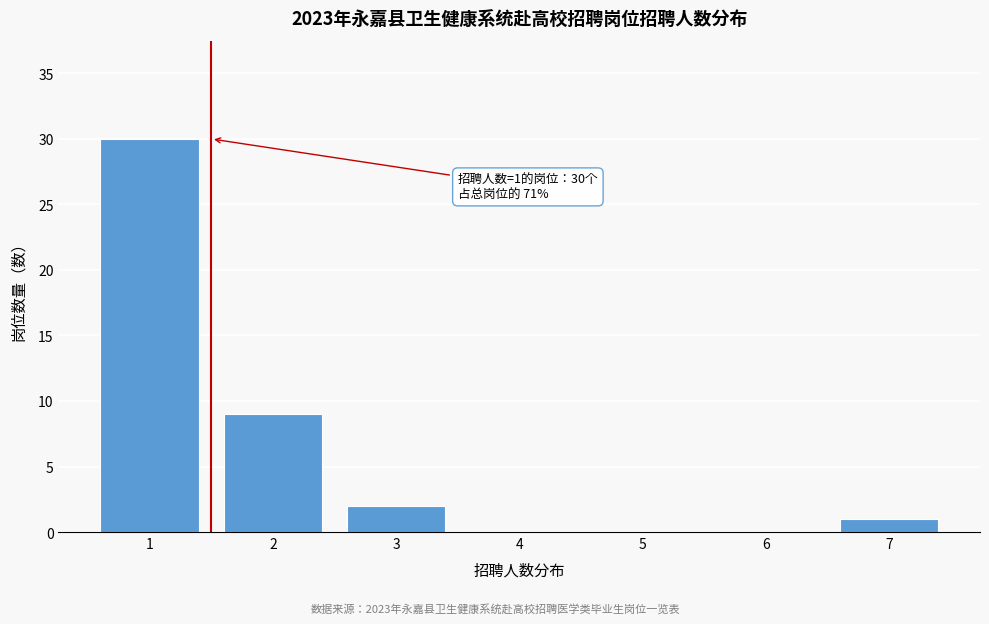

Reading left to right, what are all the values shown in this chart?

1=30	2=9	3=2	4=0	5=0	6=0	7=1